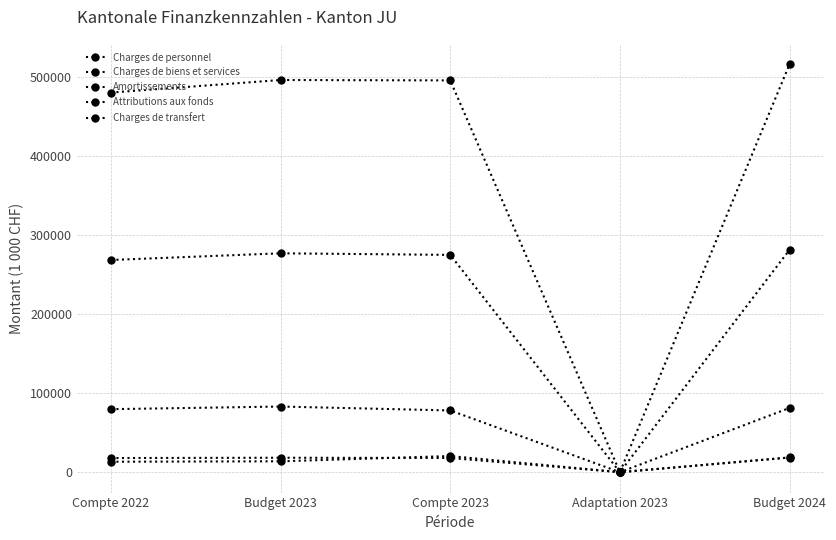

How many positive values does the Amortissements series have?

4